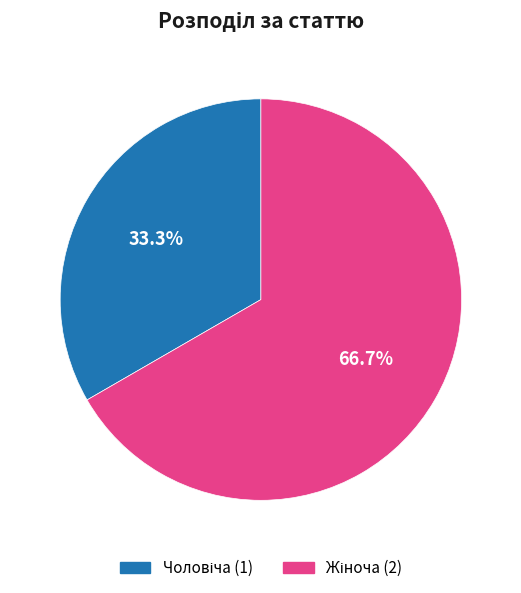

Does Чоловіча represent more than half of the total?

No